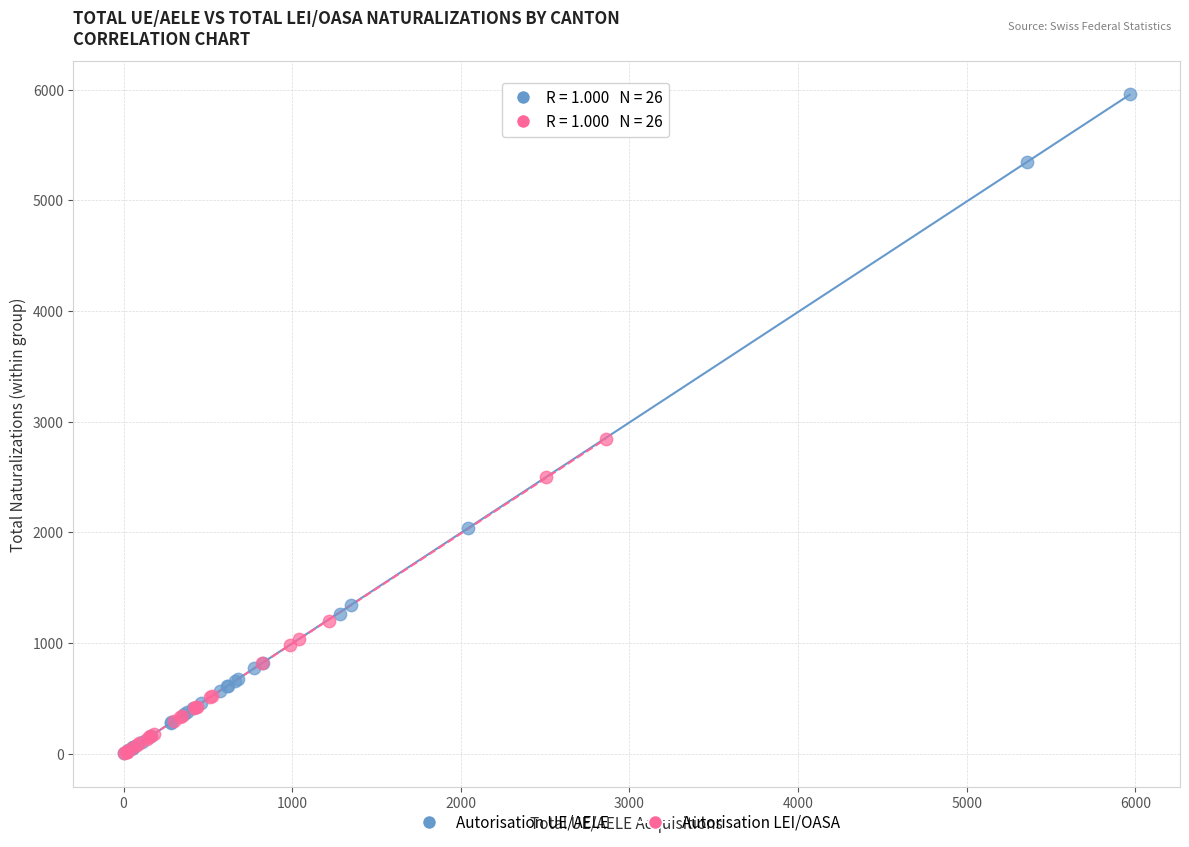

Which series has the largest Y range (max minus min)?

Autorisation UE/AELE